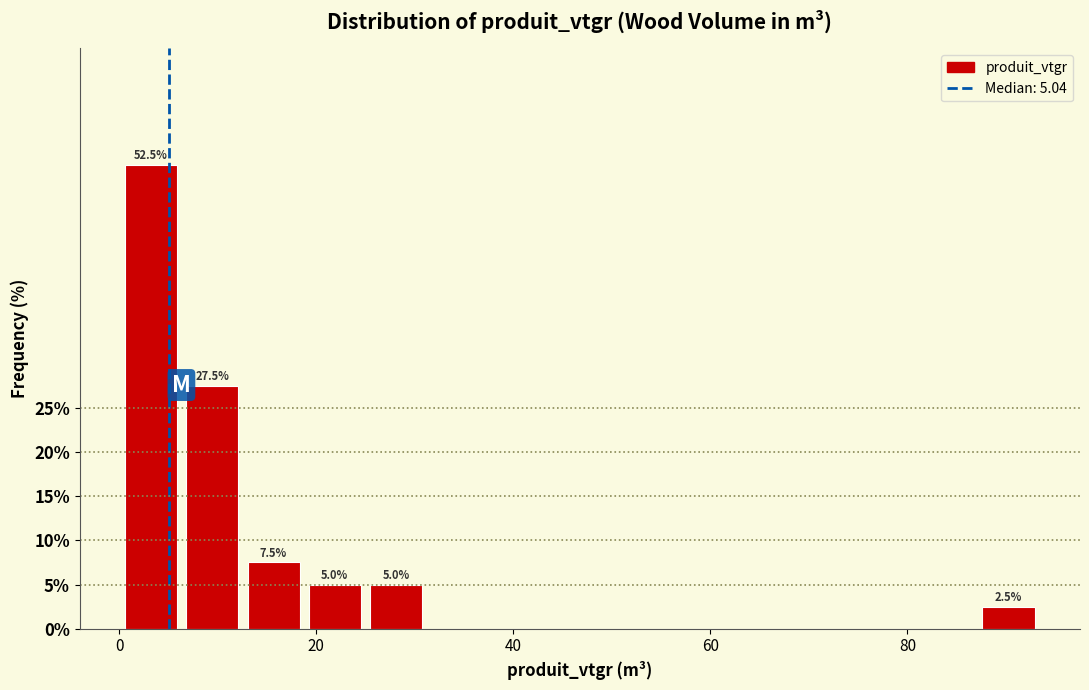

Around what value on the x-axis is the tallest bar? Give the approximate position of its centre, as read against the axis.

4